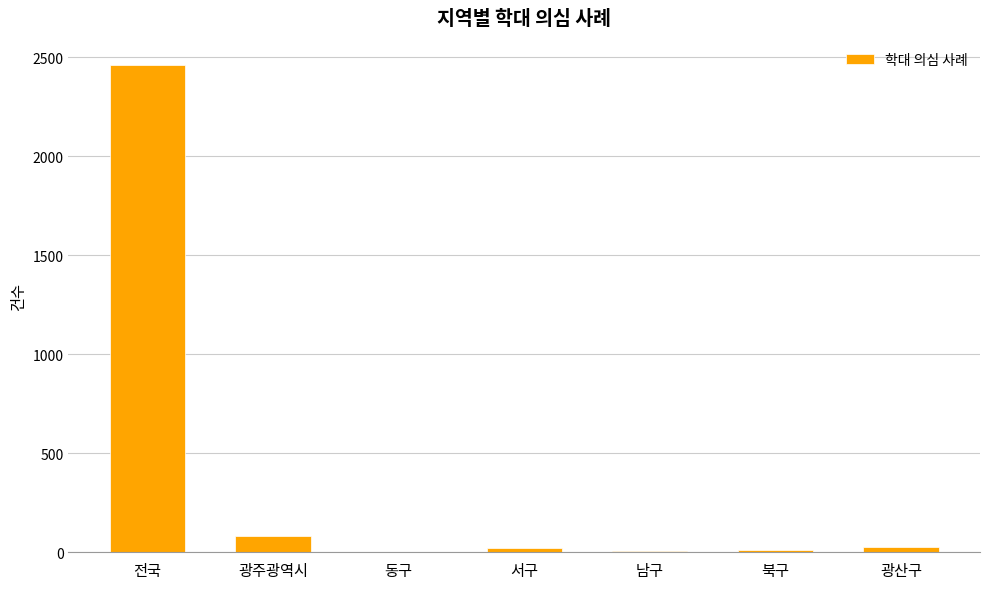

The value at 전국 is 2461. True or false?

True